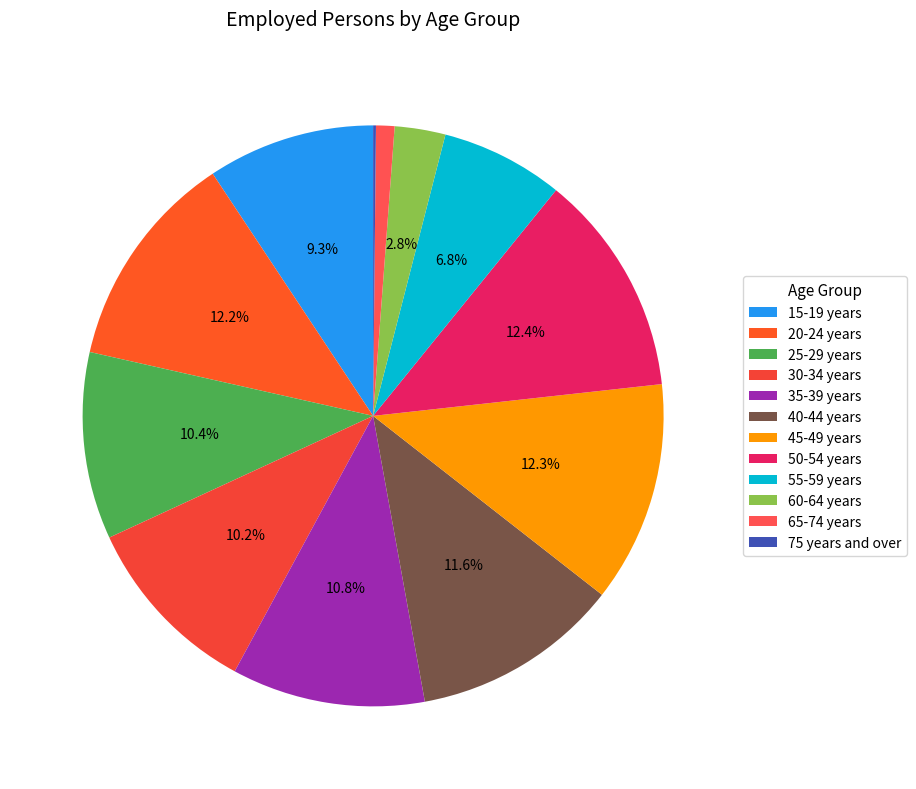

Which slice is the largest?

50-54 years